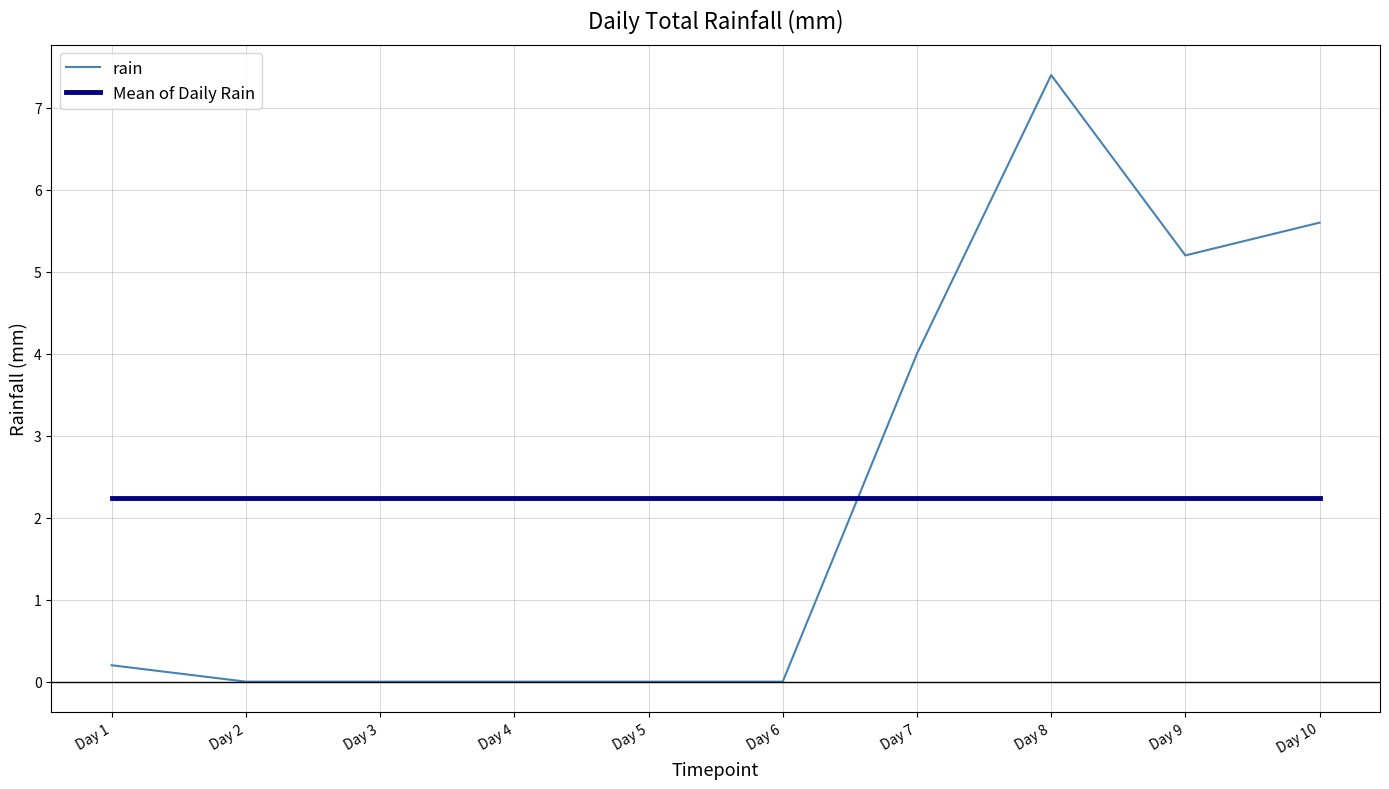

What is the average value of the Mean of Daily Rain series?

2.2